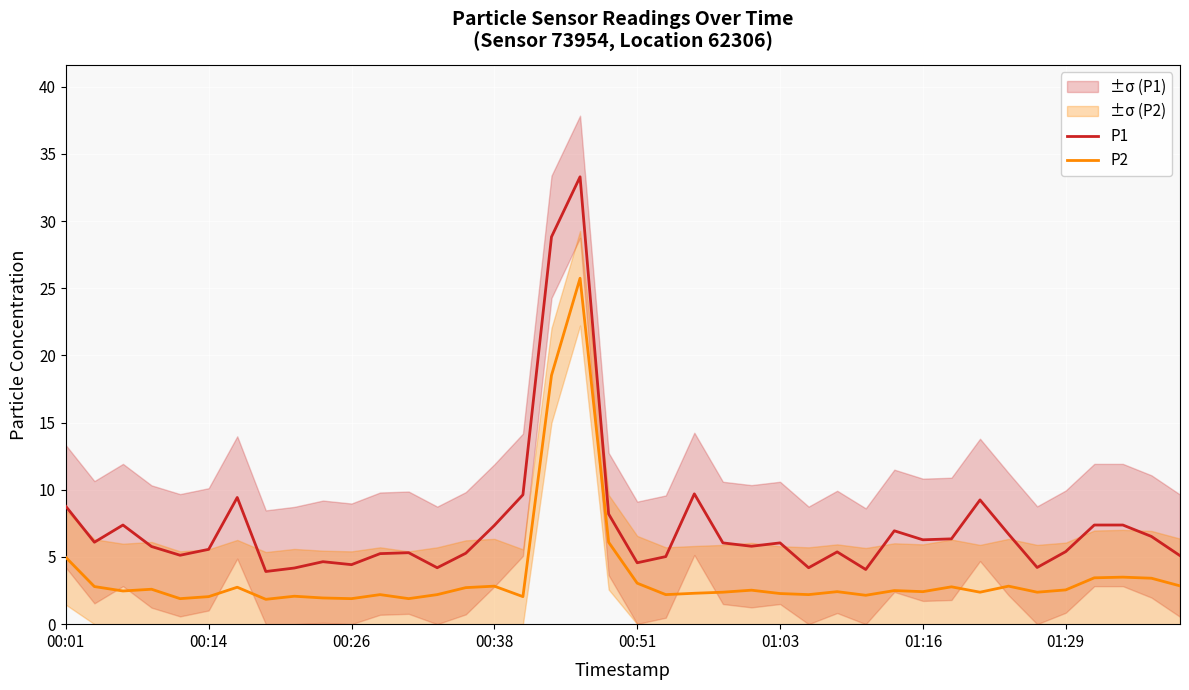

Is it true that P1 equals 11.7 at 33?

False